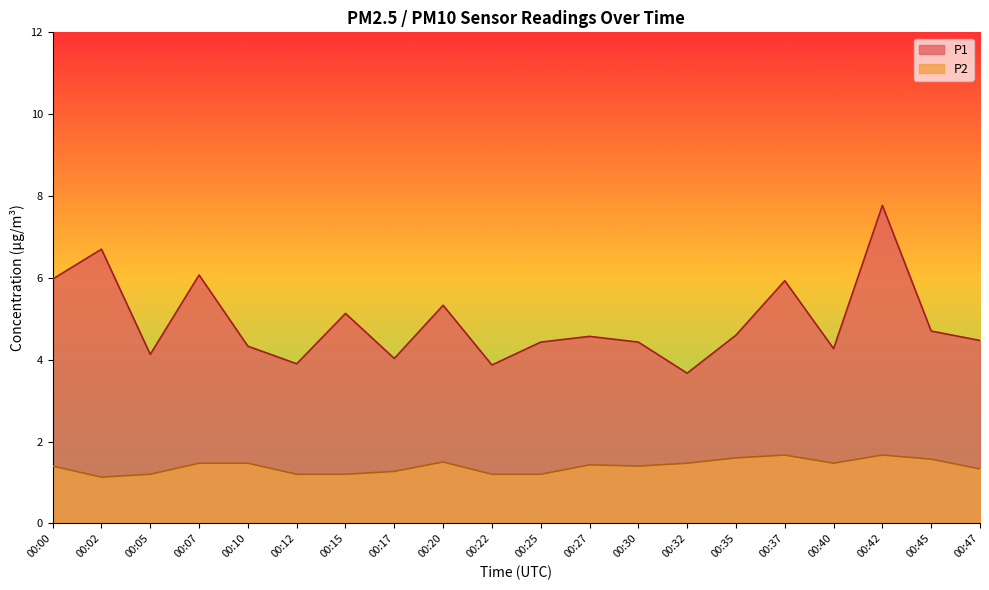

Does the chart display data point markers on the line(s)?

No